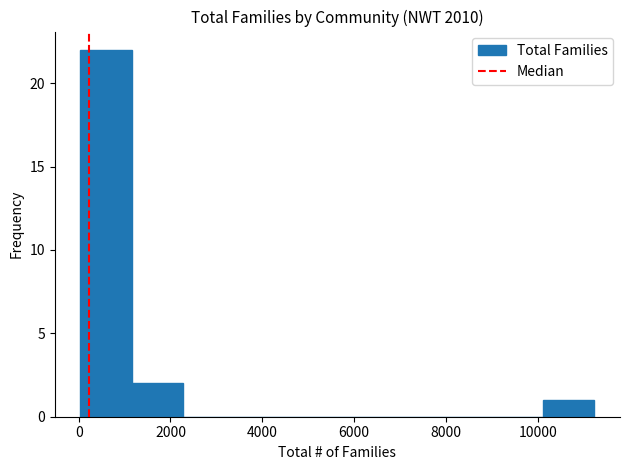

What is the height of the bar covering 10200 to 11200 on the x-axis? Neither the bar edges nor the heights are printed on the chart, so give them approximately, as read against the axes.

1